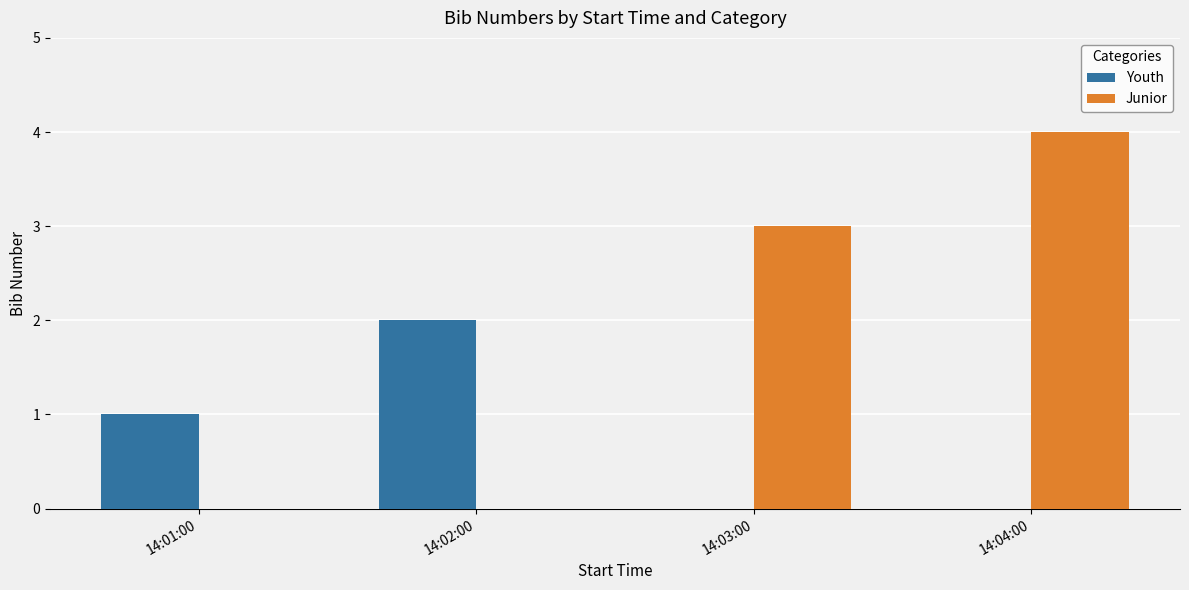

What are all the series names shown in the legend?

Youth, Junior